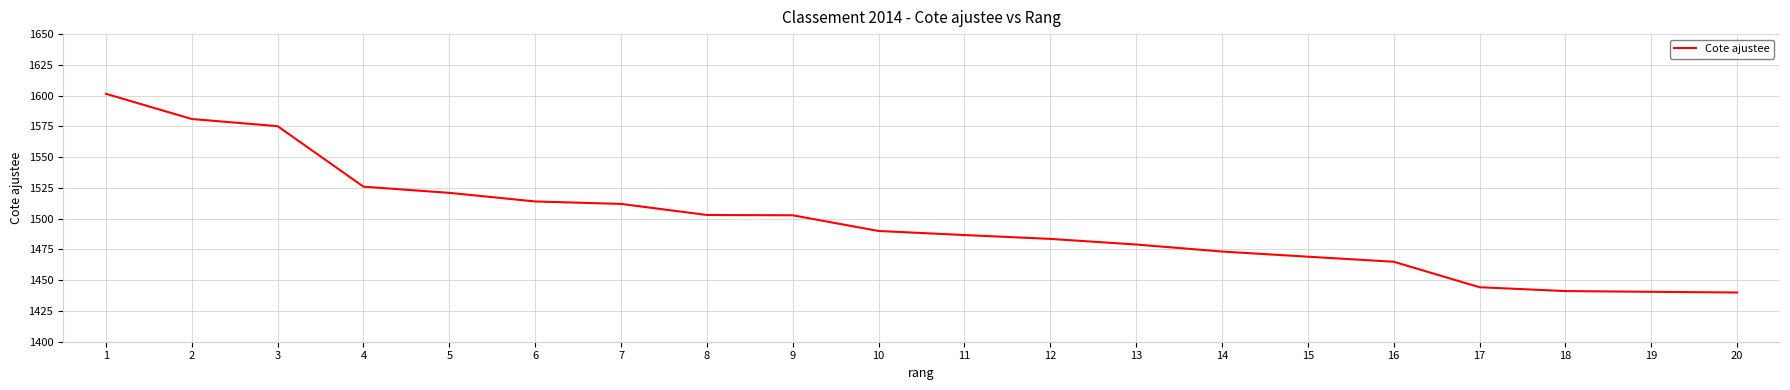

What is the difference between the values at 4 and 11?

39.3